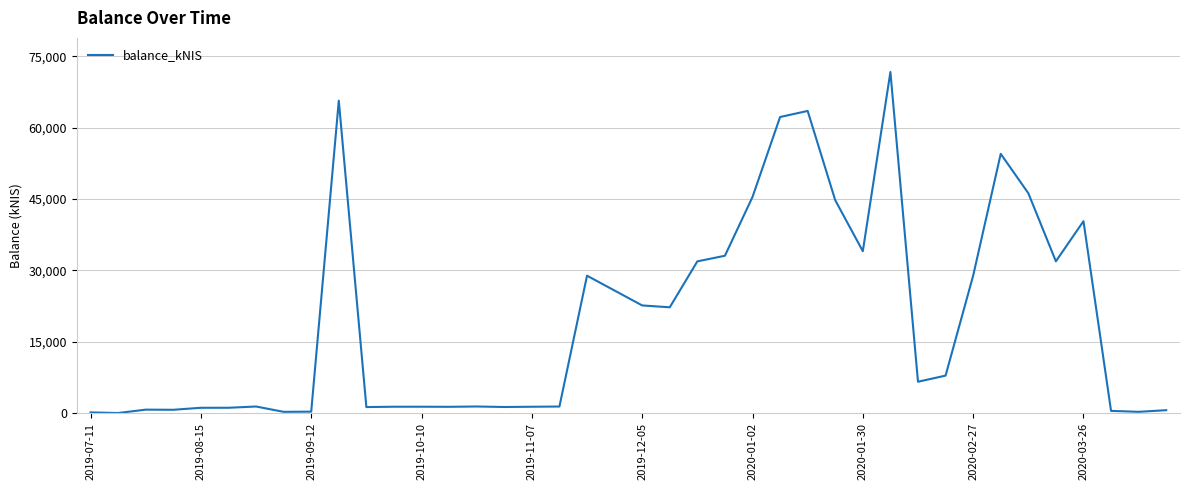

What is the maximum value shown in the chart?

71706.5